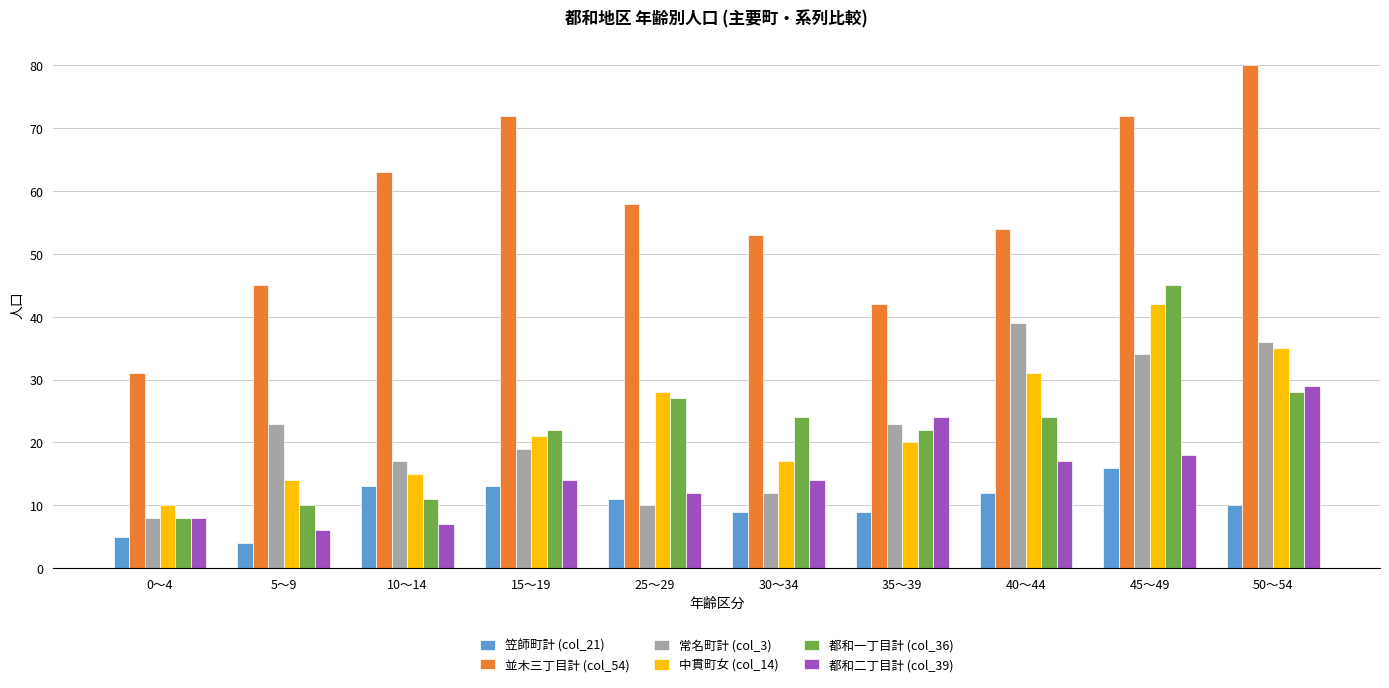

Where does the 並木三丁目計 (col_54) series first go above 58?

10～14